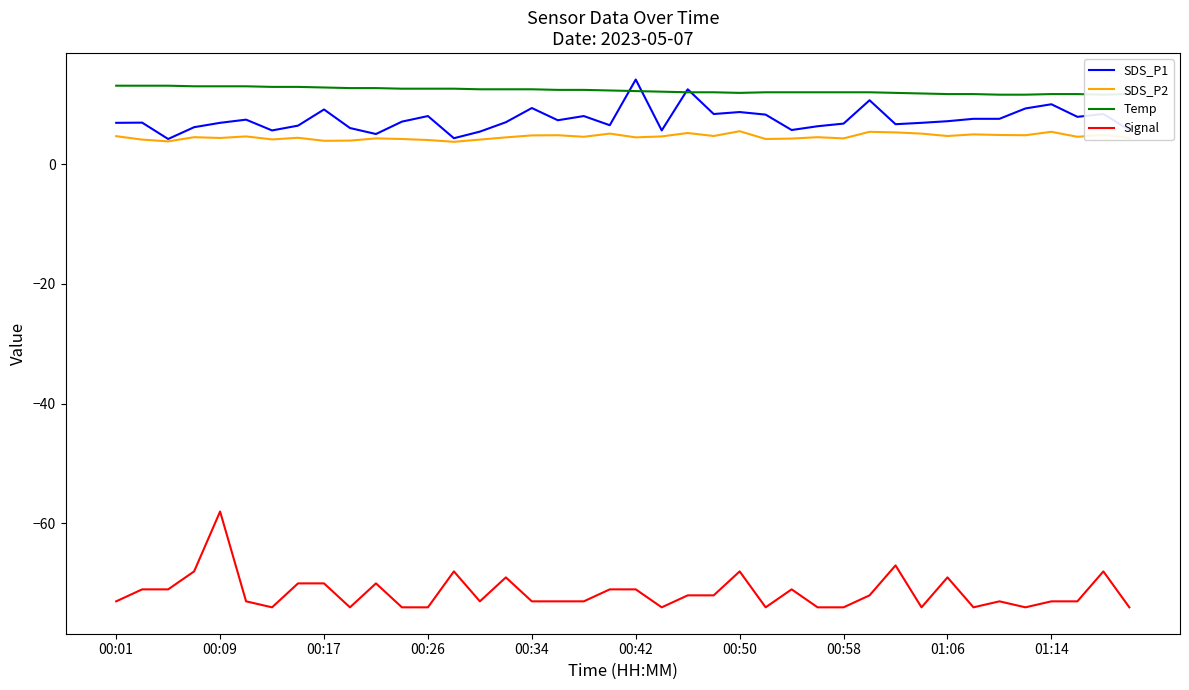

What is the spread (max minus min) of values at 11?

86.6